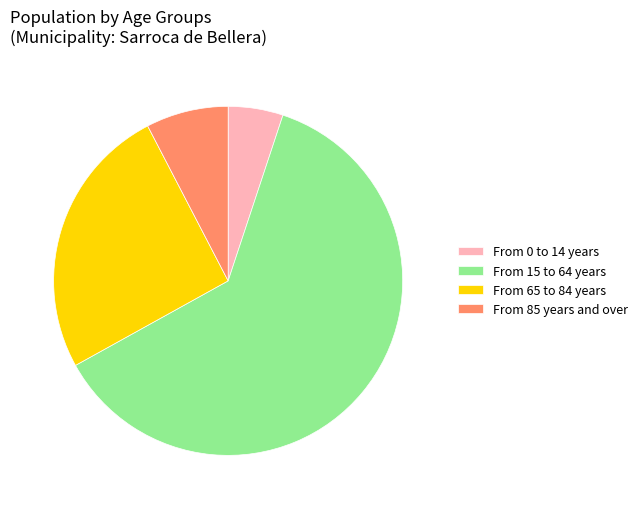

Approximately how many times larger is the value at From 85 years and over compared to From 65 to 84 years?

0.3